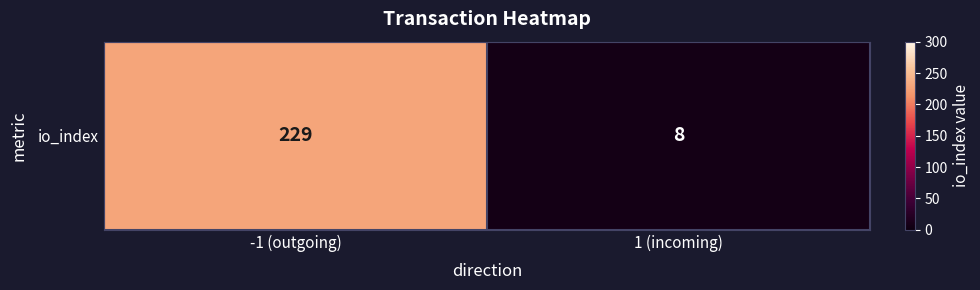

Is it true that the value at 1 (incoming) is 12?

False